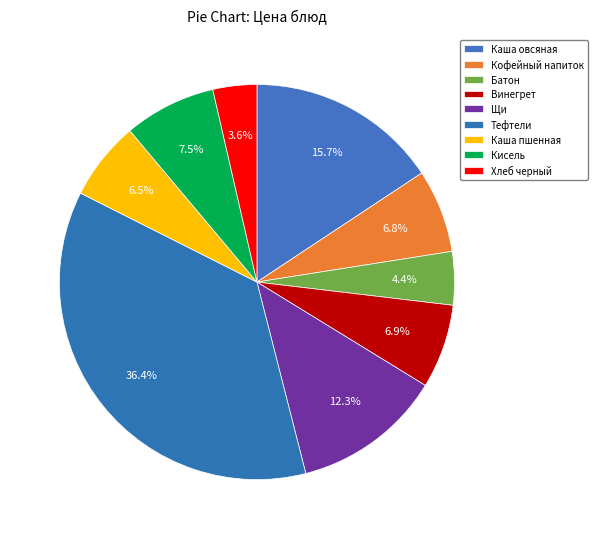

How many segments does this pie chart have?

9